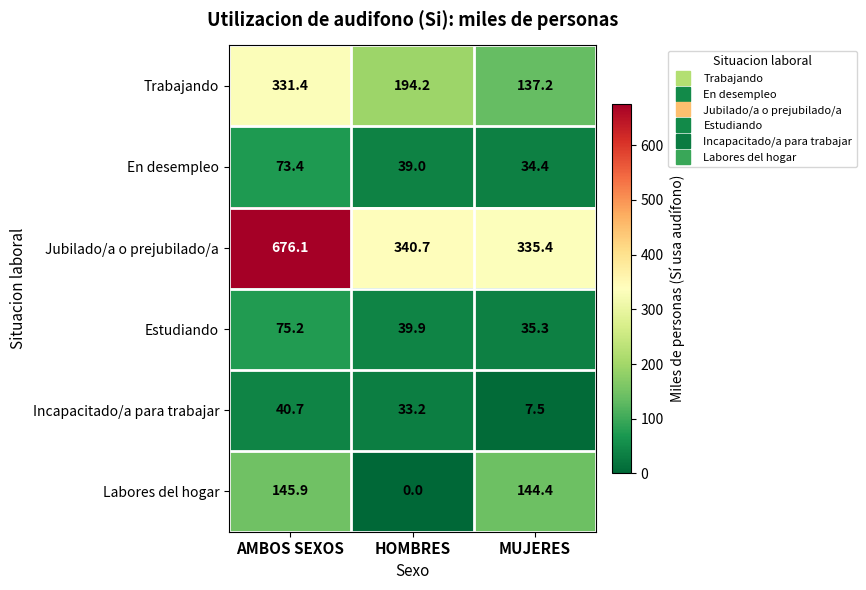

At which category is the sum across all series the highest?

AMBOS SEXOS